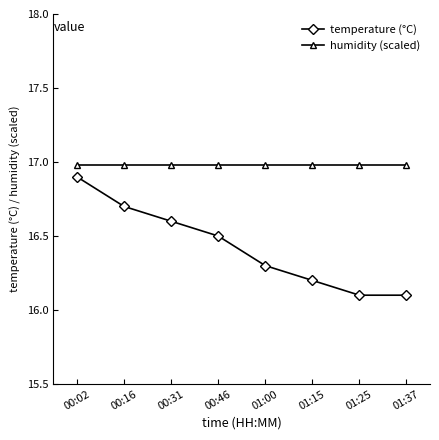

True or false: temperature (°C) has a value of 16.9 at 00:02.

True